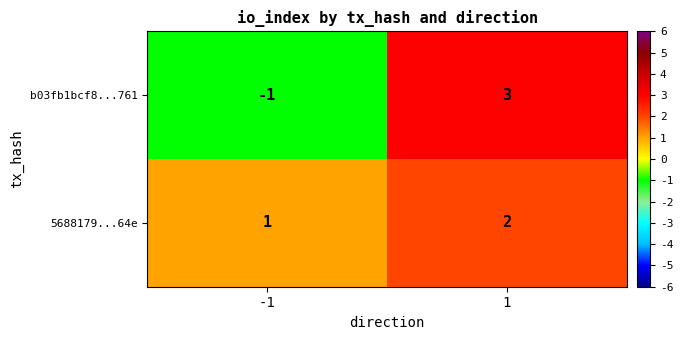

The value of b03fb1bcf8...761 at -1 is -1. True or false?

True